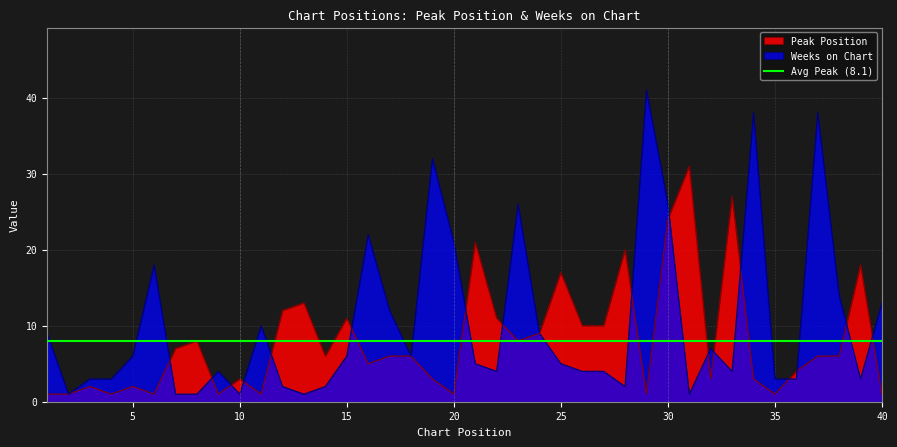

Where does the Weeks on Chart series first go above 5?

1